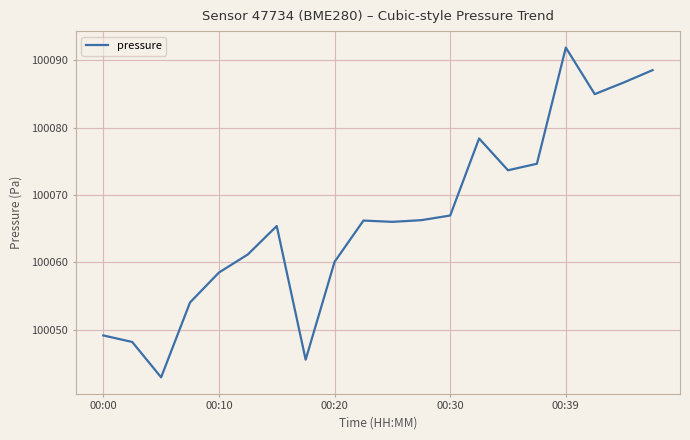

What is the difference between the maximum and minimum values?

49.0